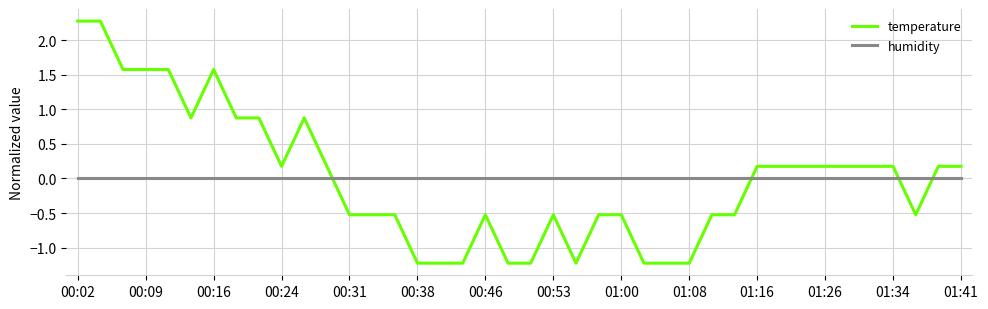

List the series in order of their peak value, highest first.

temperature, humidity